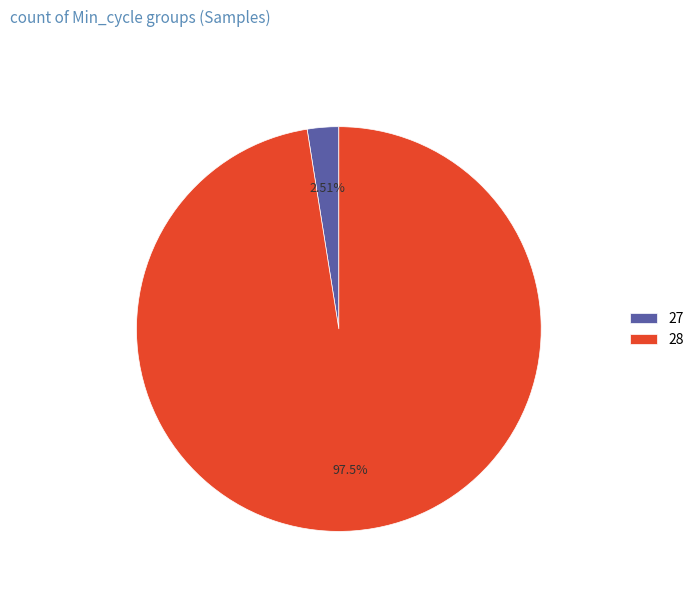

How many slices are in this pie chart?

2